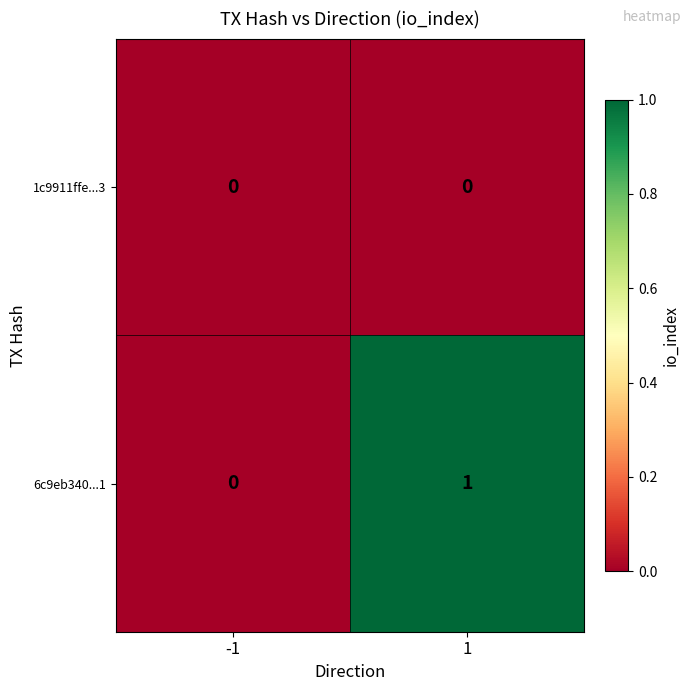

Rank the series by their maximum value, from lowest to highest.

1c9911ffe...3, 6c9eb340...1